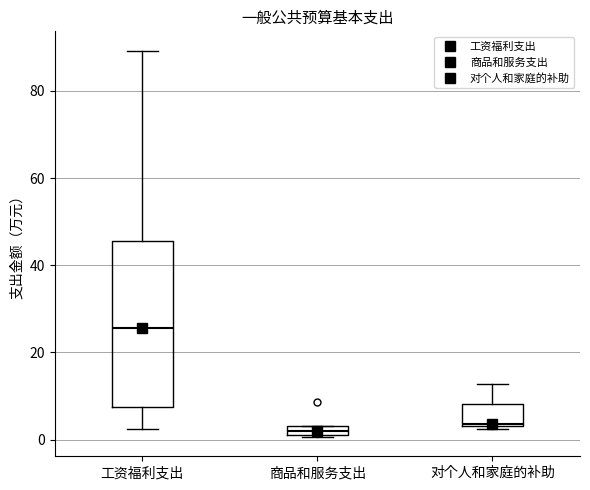

Which box is the tallest, from its lower edge to its upper edge?

工资福利支出